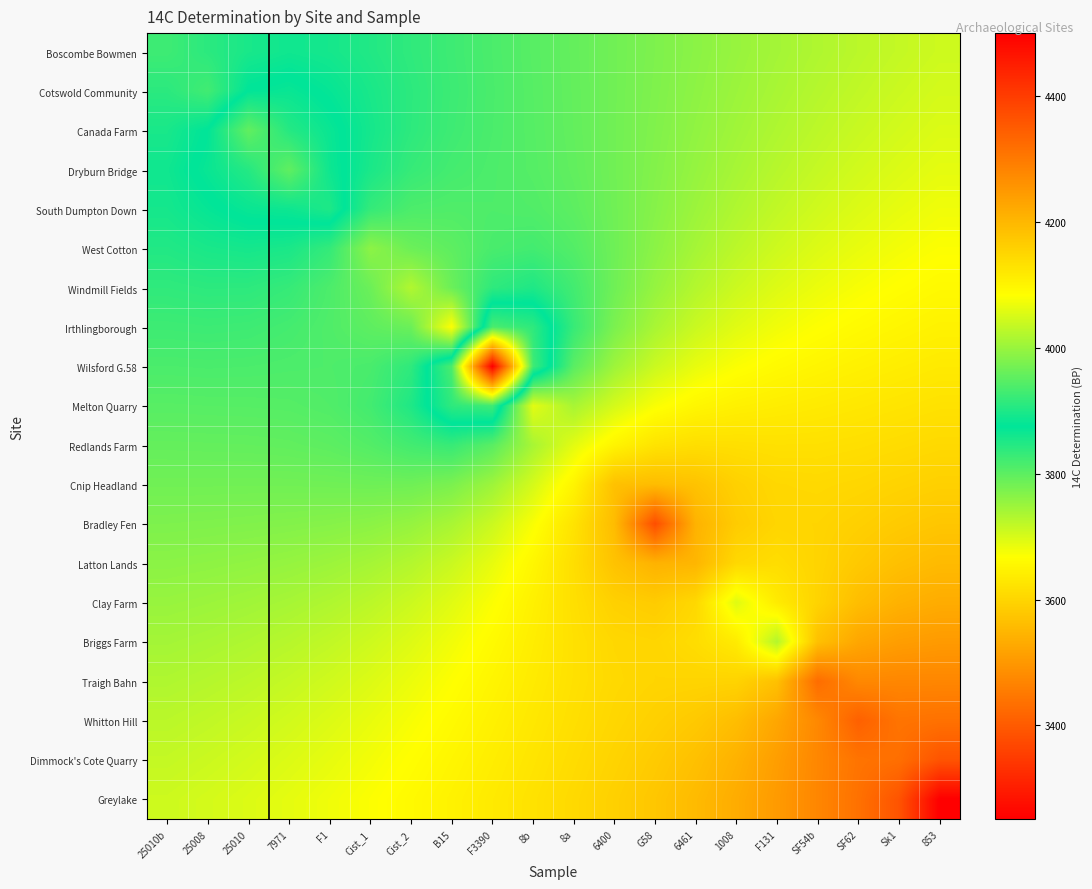

Reading left to right, extract all data points from this chart.

Boscombe Bowmen: 25010b=3825.0	25008=3840.6	25010=3855.3	7971=3862.6	F1=3858.3	Cist_1=3848.2	Cist_2=3836.5	B15=3825.0	F3390=3814.3	8b=3804.1	8a=3793.9	6400=3783.6	G58=3773.0	6461=3762.5	1008=3752.1	F131=3742.2	SF54b=3732.8	SF62=3724.1	Sk1=3716.1	853=3708.8
Cotswold Community: 25010b=3840.6	25008=3822.0	25010=3876.6	7971=3882.8	F1=3870.9	Cist_1=3855.0	Cist_2=3839.5	B15=3826.3	F3390=3815.1	8b=3804.8	8a=3794.4	6400=3783.5	G58=3772.0	6461=3760.4	1008=3749.0	F131=3738.2	SF54b=3728.1	SF62=3718.9	Sk1=3710.6	853=3703.1
Canada Farm: 25010b=3855.3	25008=3876.6	25010=3955.0	7971=3905.6	F1=3883.1	Cist_1=3858.4	Cist_2=3838.9	B15=3824.9	F3390=3814.6	8b=3805.2	8a=3794.9	6400=3783.3	G58=3770.6	6461=3757.6	1008=3745.0	F131=3733.2	SF54b=3722.4	SF62=3712.7	Sk1=3704.1	853=3696.5
Dryburn Bridge: 25010b=3862.6	25008=3882.8	25010=3905.6	7971=3954.0	F1=3886.7	Cist_1=3854.2	Cist_2=3831.4	B15=3819.7	F3390=3812.9	8b=3806.0	8a=3796.2	6400=3783.4	G58=3768.8	6461=3753.9	1008=3739.8	F131=3726.9	SF54b=3715.4	SF62=3705.3	Sk1=3696.5	853=3688.8
South Dumpton Down: 25010b=3858.3	25008=3870.9	25010=3883.1	7971=3886.7	F1=3900.0	Cist_1=3832.9	Cist_2=3813.2	B15=3810.4	F3390=3811.9	8b=3809.7	8a=3799.8	6400=3784.2	G58=3766.3	6461=3748.8	1008=3732.8	F131=3718.8	SF54b=3706.8	SF62=3696.4	Sk1=3687.6	853=3680.0
West Cotton: 25010b=3848.2	25008=3855.0	25010=3858.4	7971=3854.2	F1=3832.9	Cist_1=3761.0	Cist_2=3787.8	B15=3798.9	F3390=3816.1	8b=3820.9	8a=3807.8	6400=3785.5	G58=3762.2	6461=3741.2	1008=3723.3	F131=3708.5	SF54b=3696.2	SF62=3686.0	Sk1=3677.4	853=3670.1
Windmill Fields: 25010b=3836.5	25008=3839.5	25010=3838.9	7971=3831.4	F1=3813.2	Cist_1=3787.8	Cist_2=3731.0	B15=3788.2	F3390=3837.3	8b=3850.4	8a=3821.1	6400=3785.0	G58=3754.1	6461=3729.5	1008=3710.3	F131=3695.4	SF54b=3683.5	SF62=3673.9	Sk1=3665.9	853=3659.1
Irthlingborough: 25010b=3825.0	25008=3826.3	25010=3824.9	7971=3819.7	F1=3810.4	Cist_1=3798.9	Cist_2=3788.2	B15=3669.0	F3390=3936.1	8b=3913.1	8a=3830.5	6400=3775.4	G58=3738.2	6461=3711.8	1008=3693.0	F131=3679.2	SF54b=3668.7	SF62=3660.2	Sk1=3653.1	853=3647.1
Wilsford G.58: 25010b=3814.3	25008=3815.1	25010=3814.6	7971=3812.9	F1=3811.9	Cist_1=3816.1	Cist_2=3837.3	B15=3936.1	F3390=4500.0	8b=3926.8	8a=3802.6	6400=3747.3	G58=3711.1	6461=3686.8	1008=3670.9	F131=3660.2	SF54b=3652.1	SF62=3645.4	Sk1=3639.5	853=3634.2
Melton Quarry: 25010b=3804.1	25008=3804.8	25010=3805.2	7971=3806.0	F1=3809.7	Cist_1=3820.9	Cist_2=3850.4	B15=3913.1	F3390=3926.8	8b=3691.0	8a=3739.2	6400=3702.9	G58=3672.6	6461=3654.2	1008=3644.8	F131=3639.4	SF54b=3634.9	SF62=3630.2	Sk1=3625.3	853=3620.7
Redlands Farm: 25010b=3793.9	25008=3794.4	25010=3794.9	7971=3796.2	F1=3799.8	Cist_1=3807.8	Cist_2=3821.1	B15=3830.5	F3390=3802.6	8b=3739.2	8a=3691.0	6400=3650.6	G58=3623.2	6461=3614.8	1008=3616.7	F131=3619.2	SF54b=3618.8	SF62=3615.7	Sk1=3611.2	853=3606.6
Cnip Headland: 25010b=3783.6	25008=3783.5	25010=3783.3	7971=3783.4	F1=3784.2	Cist_1=3785.5	Cist_2=3785.0	B15=3775.4	F3390=3747.3	8b=3702.9	8a=3650.6	6400=3567.0	G58=3559.3	6461=3569.8	1008=3592.5	F131=3604.2	SF54b=3606.3	SF62=3602.8	Sk1=3597.2	853=3591.9
Bradley Fen: 25010b=3773.0	25008=3772.0	25010=3770.6	7971=3768.8	F1=3766.3	Cist_1=3762.2	Cist_2=3754.1	B15=3738.2	F3390=3711.1	8b=3672.6	8a=3623.2	6400=3559.3	G58=3380.0	6461=3543.5	1008=3584.3	F131=3600.4	SF54b=3599.7	SF62=3591.7	Sk1=3582.8	853=3575.7
Latton Lands: 25010b=3762.5	25008=3760.4	25010=3757.6	7971=3753.9	F1=3748.8	Cist_1=3741.2	Cist_2=3729.5	B15=3711.8	F3390=3686.8	8b=3654.2	8a=3614.8	6400=3569.8	G58=3543.5	6461=3549.0	1008=3604.5	F131=3612.9	SF54b=3598.7	SF62=3580.2	Sk1=3565.7	853=3556.7
Clay Farm: 25010b=3752.1	25008=3749.0	25010=3745.0	7971=3739.8	F1=3732.8	Cist_1=3723.3	Cist_2=3710.3	B15=3693.0	F3390=3670.9	8b=3644.8	8a=3616.7	6400=3592.5	G58=3584.3	6461=3604.5	1008=3694.0	F131=3635.6	SF54b=3597.1	SF62=3561.4	Sk1=3542.4	853=3533.2
Briggs Farm: 25010b=3742.2	25008=3738.2	25010=3733.2	7971=3726.9	F1=3718.8	Cist_1=3708.5	Cist_2=3695.4	B15=3679.2	F3390=3660.2	8b=3639.4	8a=3619.2	6400=3604.2	G58=3600.4	6461=3612.9	1008=3635.6	F131=3730.0	SF54b=3566.5	SF62=3523.8	Sk1=3510.0	853=3504.3
Traigh Bahn: 25010b=3732.8	25008=3728.1	25010=3722.4	7971=3715.4	F1=3706.8	Cist_1=3696.2	Cist_2=3683.5	B15=3668.7	F3390=3652.1	8b=3634.9	8a=3618.8	6400=3606.3	G58=3599.7	6461=3598.7	1008=3597.1	F131=3566.5	SF54b=3430.0	SF62=3474.7	Sk1=3472.2	853=3471.7
Whitton Hill: 25010b=3724.1	25008=3718.9	25010=3712.7	7971=3705.3	F1=3696.4	Cist_1=3686.0	Cist_2=3673.9	B15=3660.2	F3390=3645.4	8b=3630.2	8a=3615.7	6400=3602.8	G58=3591.7	6461=3580.2	1008=3561.4	F131=3523.8	SF54b=3474.7	SF62=3410.0	Sk1=3441.5	853=3437.3
Dimmock's Cote Quarry: 25010b=3716.1	25008=3710.6	25010=3704.1	7971=3696.5	F1=3687.6	Cist_1=3677.4	Cist_2=3665.9	B15=3653.1	F3390=3639.5	8b=3625.3	8a=3611.2	6400=3597.2	G58=3582.8	6461=3565.7	1008=3542.4	F131=3510.0	SF54b=3472.2	SF62=3441.5	Sk1=3433.0	853=3389.4
Greylake: 25010b=3708.8	25008=3703.1	25010=3696.5	7971=3688.8	F1=3680.0	Cist_1=3670.1	Cist_2=3659.1	B15=3647.1	F3390=3634.2	8b=3620.7	8a=3606.6	6400=3591.9	G58=3575.7	6461=3556.7	1008=3533.2	F131=3504.3	SF54b=3471.7	SF62=3437.3	Sk1=3389.4	853=3251.0